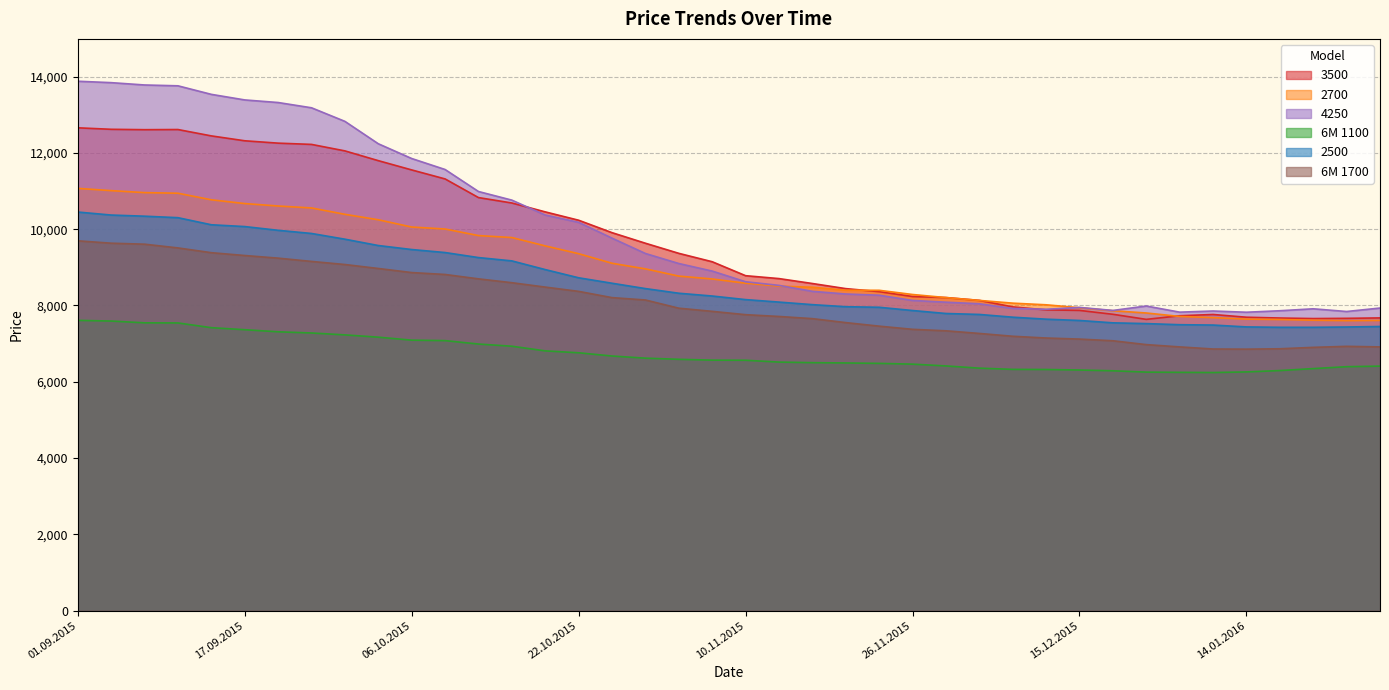

Reading left to right, list all the values displayed in this chart.

3500: 12658	12619	12609	12613	12446	12318	12256	12223	12053	11797	11554	11318	10829	10687	10454	10235	9909	9632	9367	9147	8781	8705	8576	8442	8363	8235	8208	8134	7963	7885	7871	7769	7636	7731	7764	7692	7671	7657	7663	7674
2700: 11070	11011	10959	10943	10771	10672	10608	10557	10390	10247	10057	10005	9833	9781	9562	9358	9107	8960	8770	8695	8584	8508	8478	8400	8398	8288	8207	8133	8061	8018	7941	7862	7803	7713	7682	7643	7632	7614	7603	7608
4250: 13879	13842	13781	13759	13535	13389	13321	13183	12827	12240	11853	11565	10988	10762	10371	10180	9765	9363	9100	8902	8622	8527	8371	8301	8269	8132	8086	8045	7923	7901	7949	7870	7986	7825	7855	7823	7862	7913	7842	7933
6M 1100: 7610	7592	7545	7542	7418	7365	7310	7279	7229	7169	7091	7079	6989	6932	6810	6760	6675	6619	6589	6567	6564	6516	6501	6493	6482	6462	6415	6357	6325	6322	6308	6288	6253	6247	6242	6258	6294	6345	6395	6410
2500: 10450	10371	10341	10302	10116	10069	9971	9888	9738	9572	9467	9388	9256	9169	8941	8726	8583	8443	8321	8248	8154	8089	8022	7968	7953	7868	7790	7765	7693	7641	7607	7545	7525	7496	7487	7438	7428	7428	7436	7449
6M 1700: 9695	9633	9607	9509	9384	9310	9241	9155	9074	8970	8863	8813	8698	8597	8482	8370	8206	8144	7929	7846	7759	7712	7655	7551	7458	7375	7336	7267	7193	7147	7119	7075	6974	6914	6859	6855	6865	6902	6929	6914